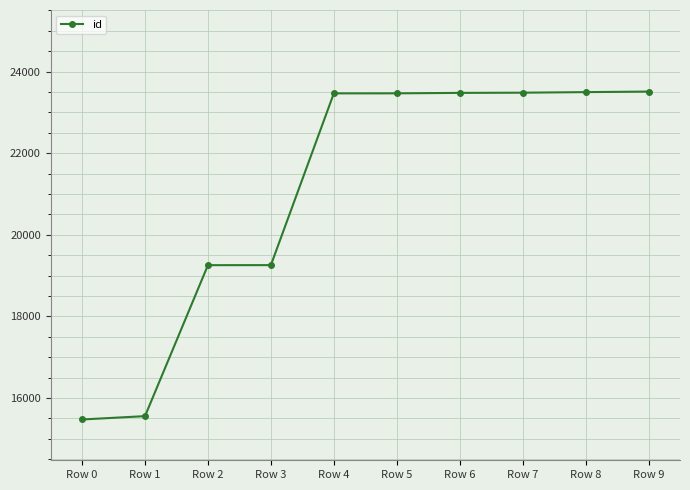

What is the maximum value shown in the chart?

23510